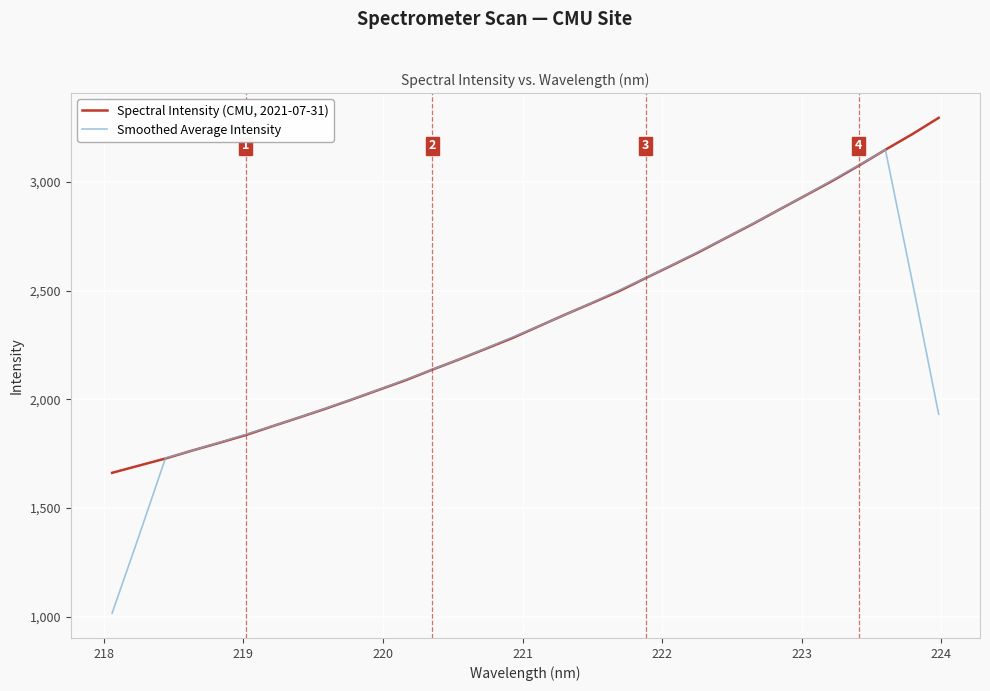

Which series has the widest spread of values?

Smoothed Average Intensity